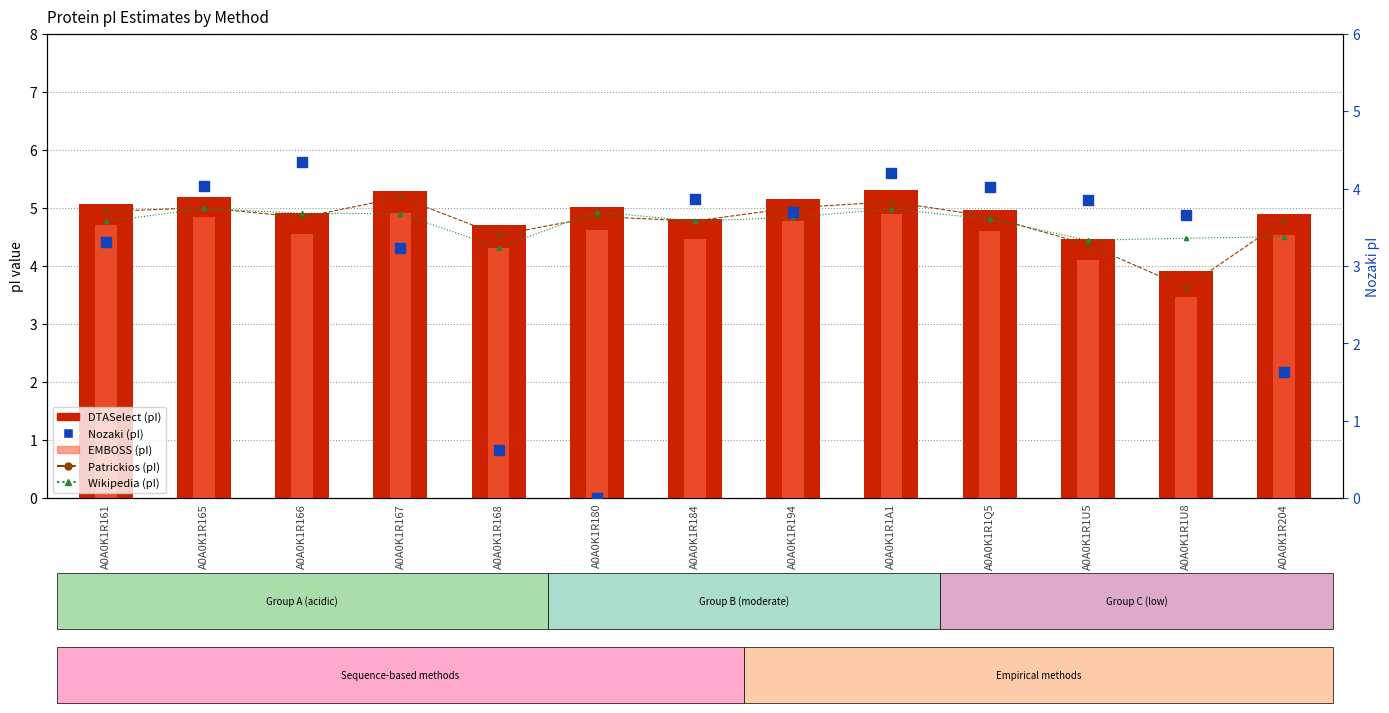

Which series reaches the maximum Y coordinate?

DTASelect (pI)